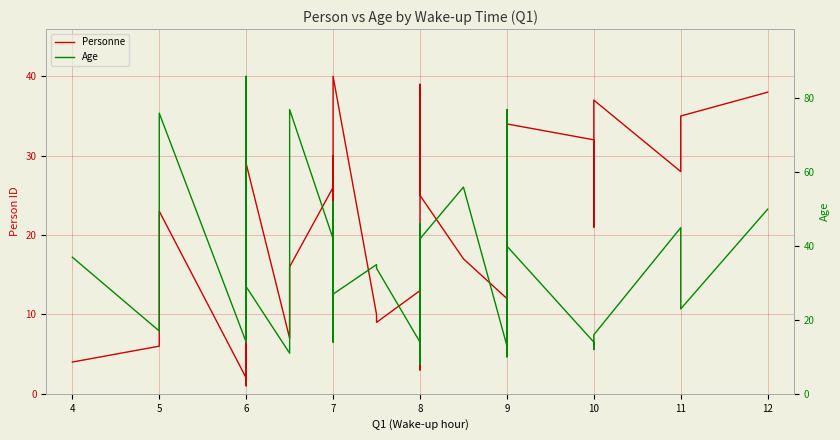

Rank the series by their average value, from highest to lowest.

Age, Personne